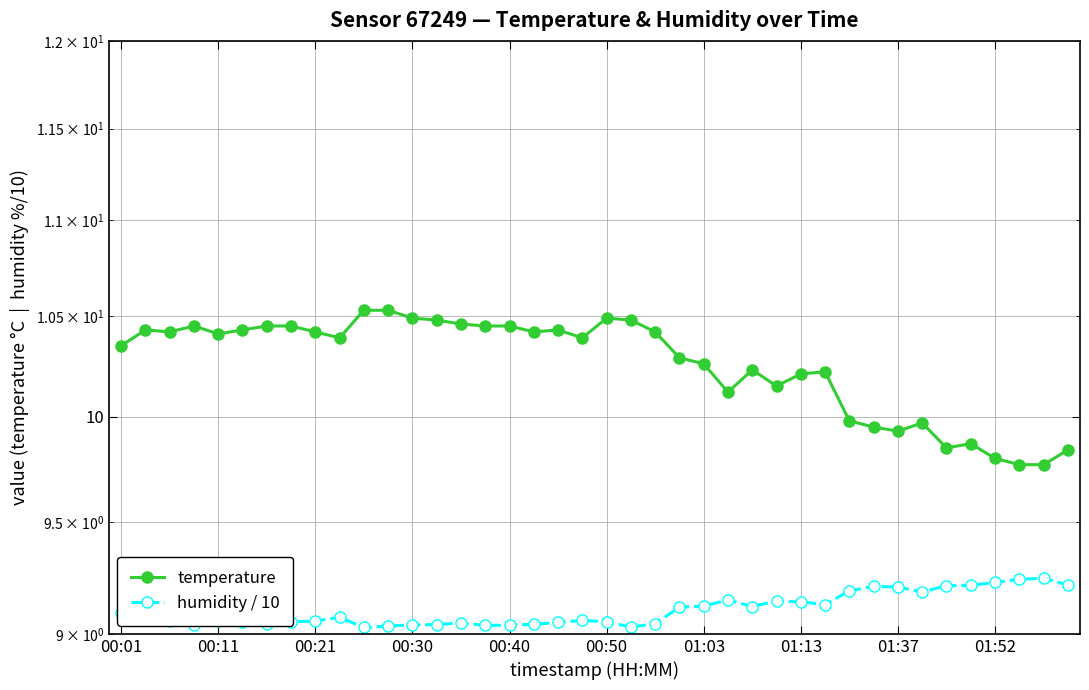

Which series has the largest total across all categories?

temperature